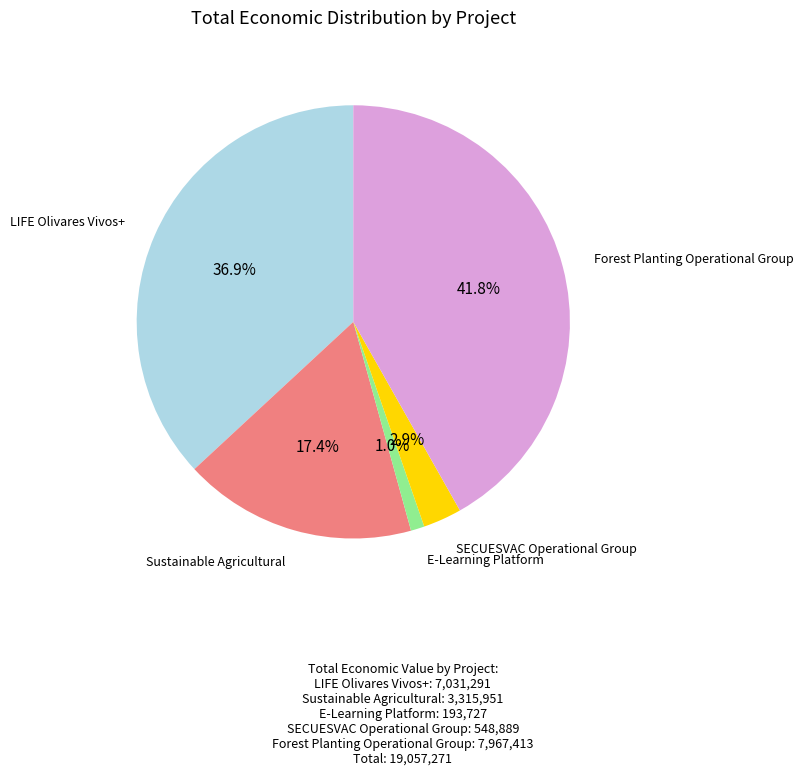

Is there a majority slice in this chart?

No